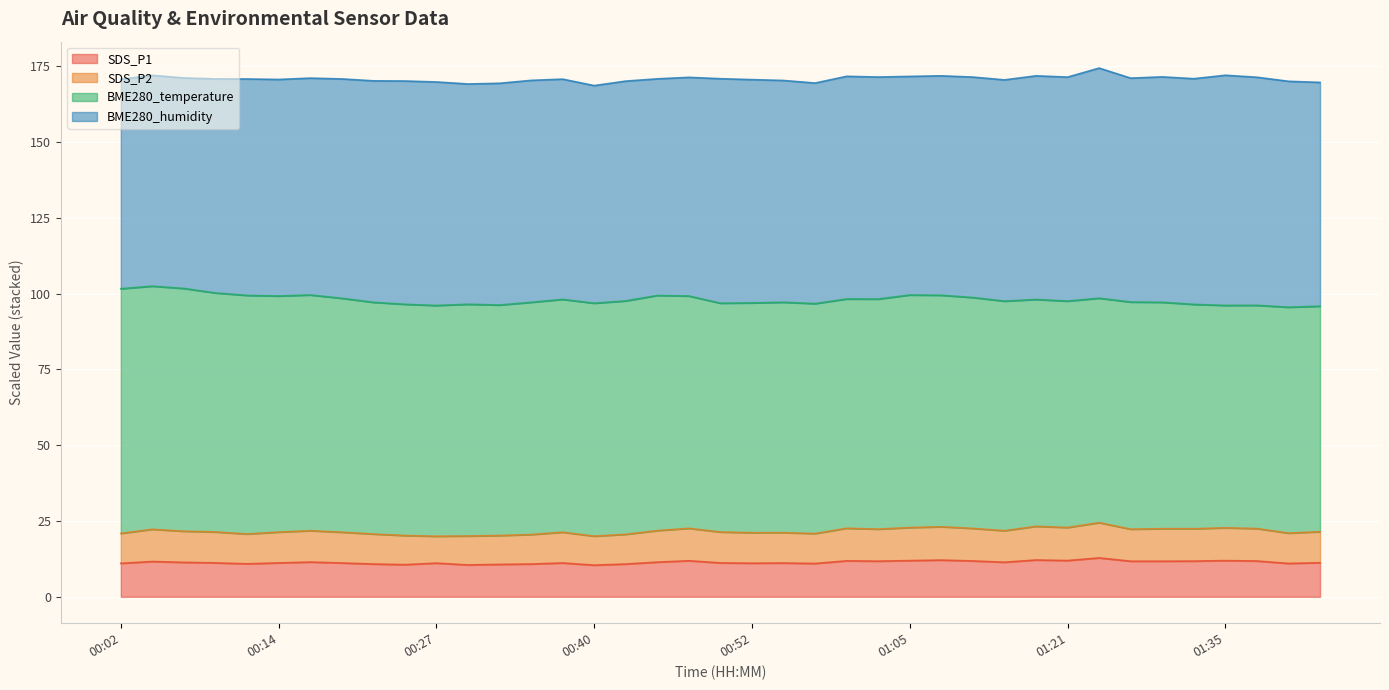

Count the number of categories in the chart.

39